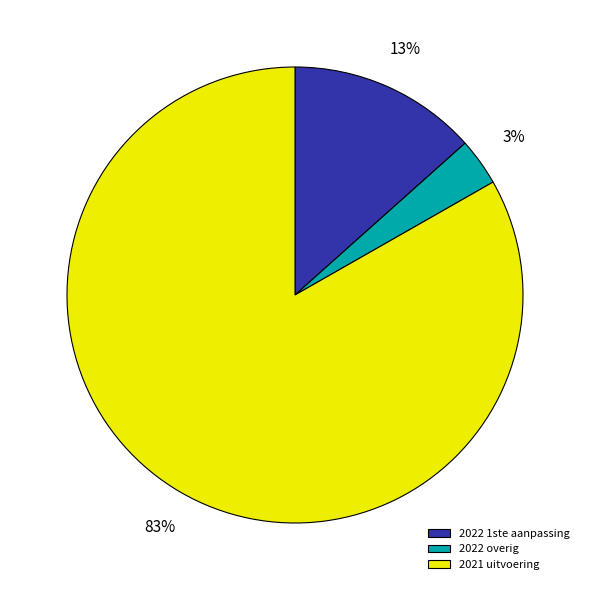

True or false: 2022 overig accounts for 3% of the total.

True